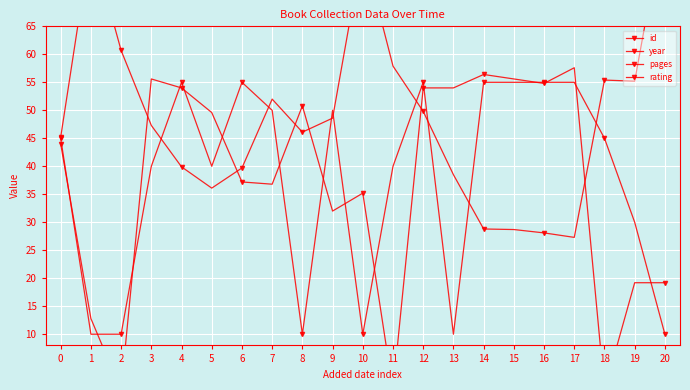

How many positive values does the pages series have?

18